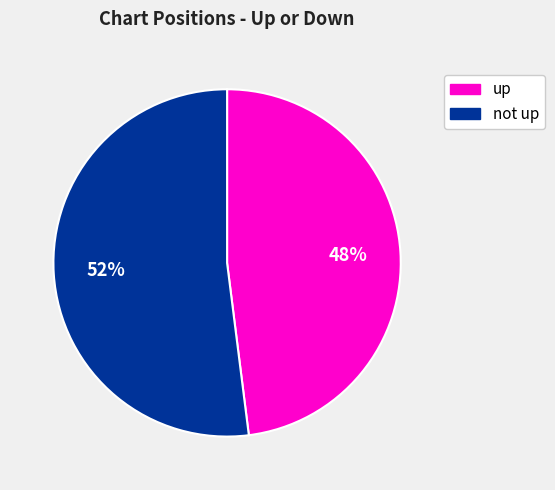

Is the sum of not up and up greater than half?

Yes